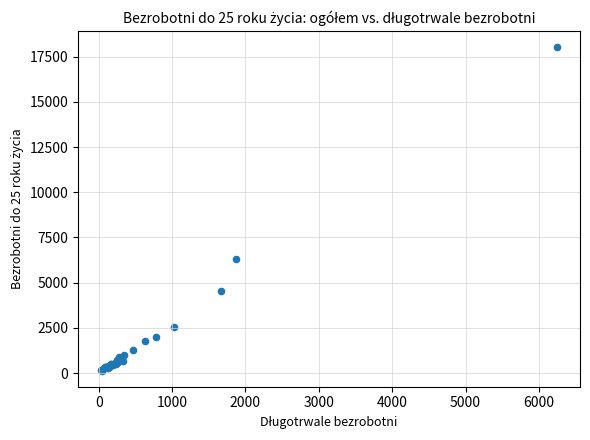

What Y value in the scatter plot is closest to 9085?

6307